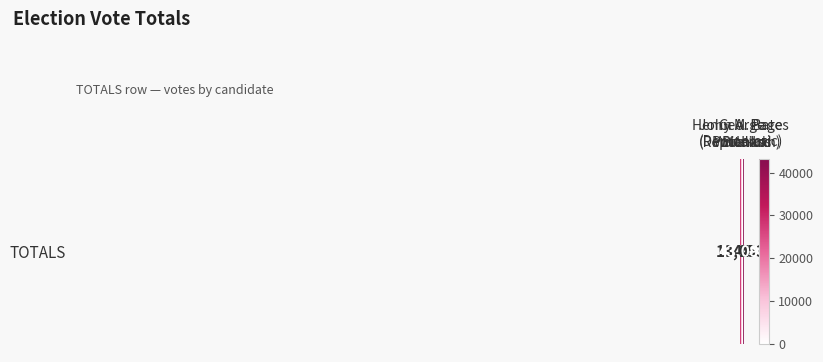

Rank the categories by value from lowest to highest.

Write-Ins, George
Pritchard, John A. Page
(Democratic), Henry M. Bates
(Republican), Blanks